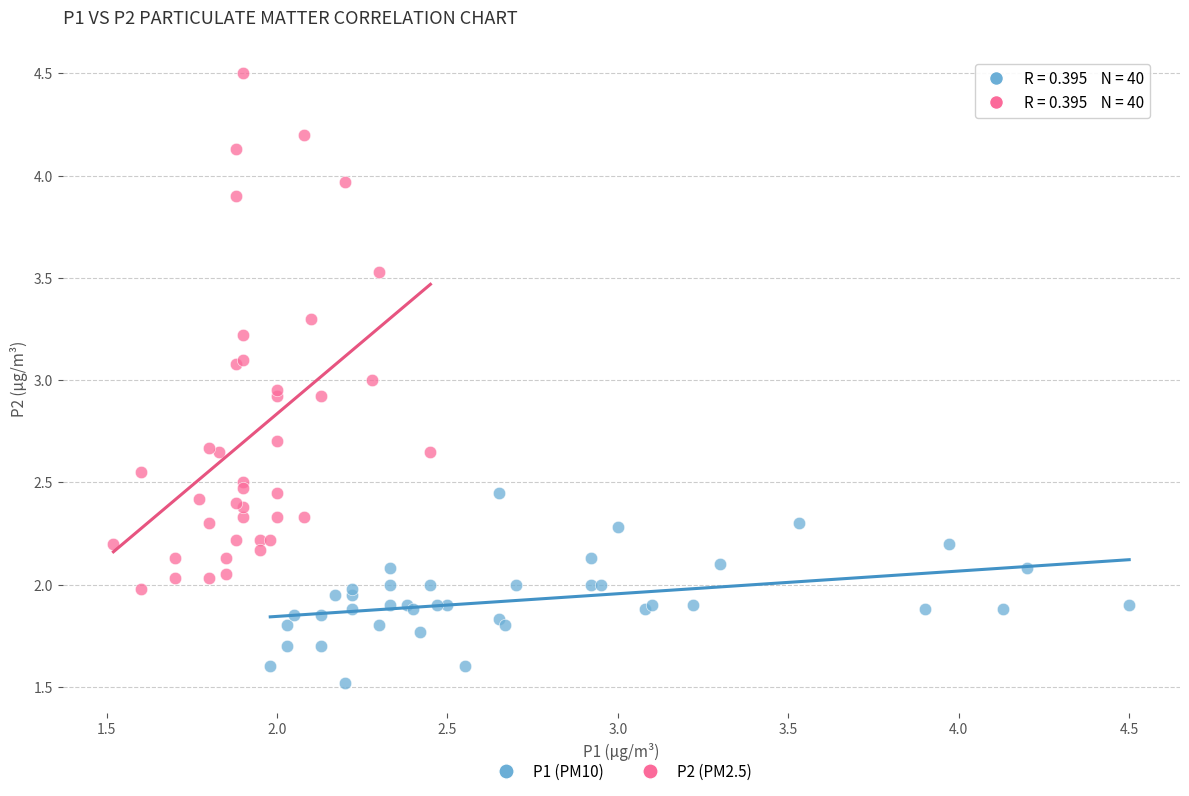

Which series contains the highest Y value?

P2 (PM2.5)